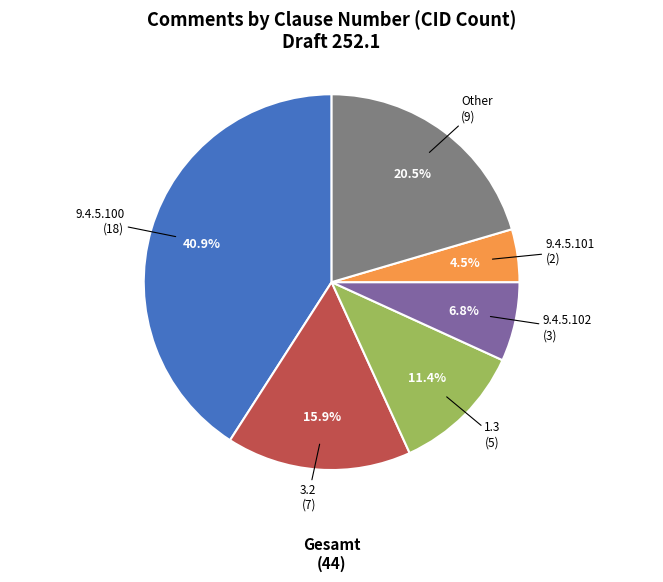

To the nearest percent, what is the average slice percentage?

17%